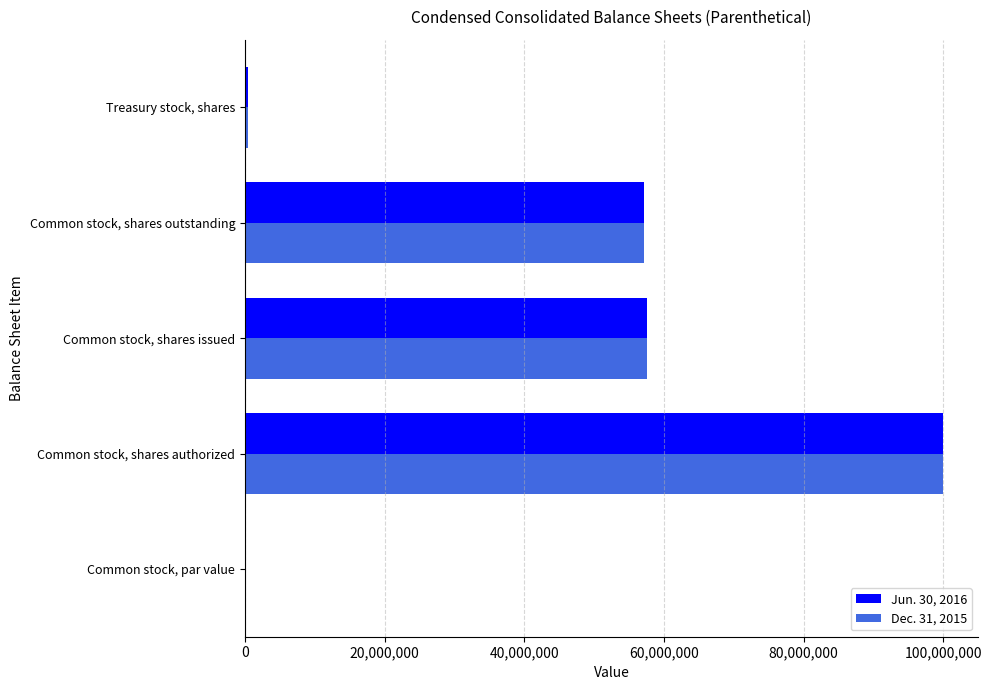

What is the sum of all Dec. 31, 2015 values?

215292320.0